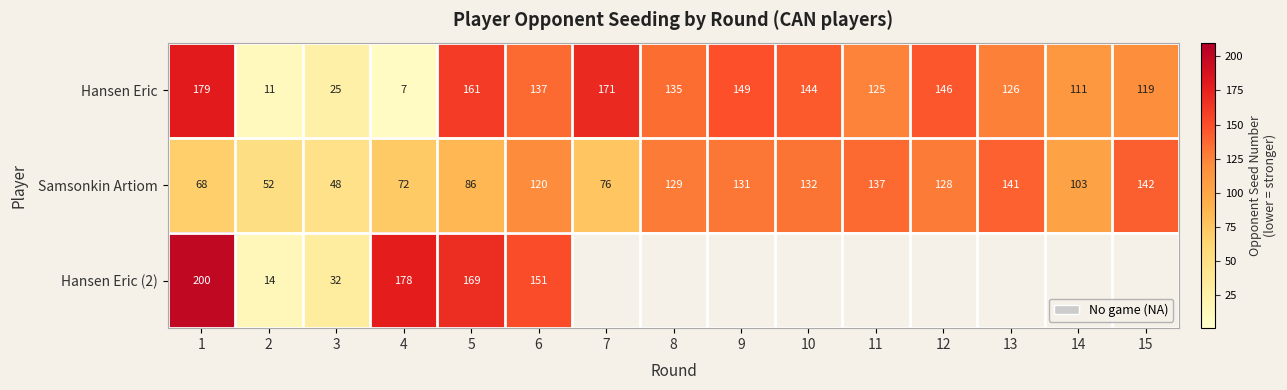

What is the approximate value of Samsonkin Artiom at 5?

86